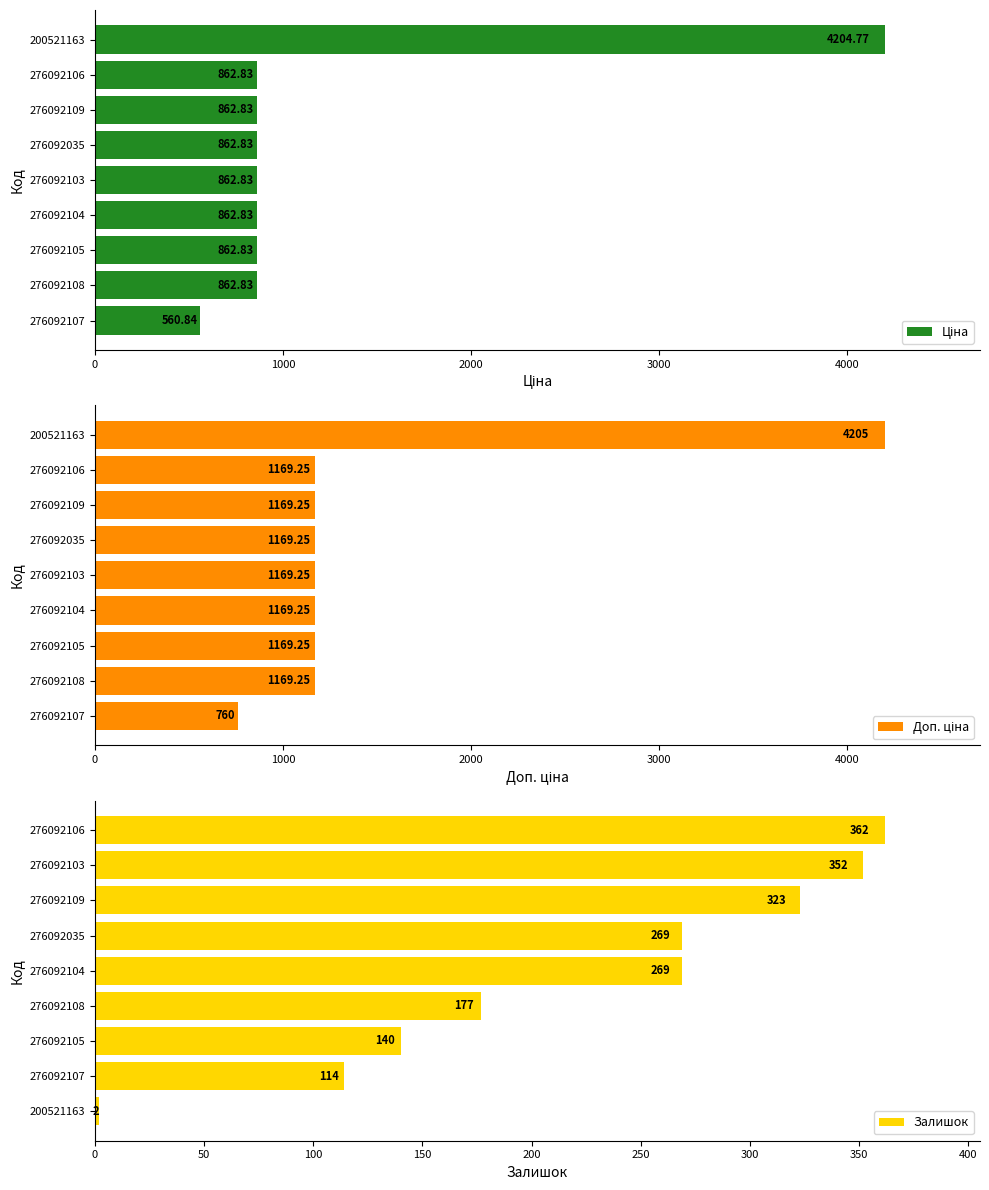

The value of Залишок at 276092035 is 136. True or false?

False